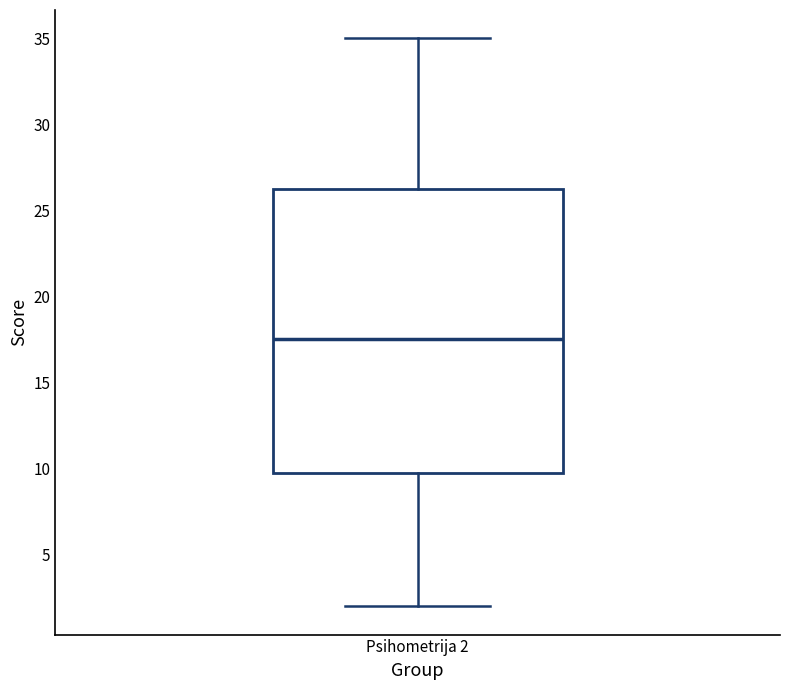

Transcribe this box plot: give where the median line is, the range the box spans, and where the two whiskers end, as read against the y-axis. The values are not printed on the chart, so give them approximately, as read against the axis.

median 17.5, box 10.0 to 26.5, whiskers 2.0 to 35.0